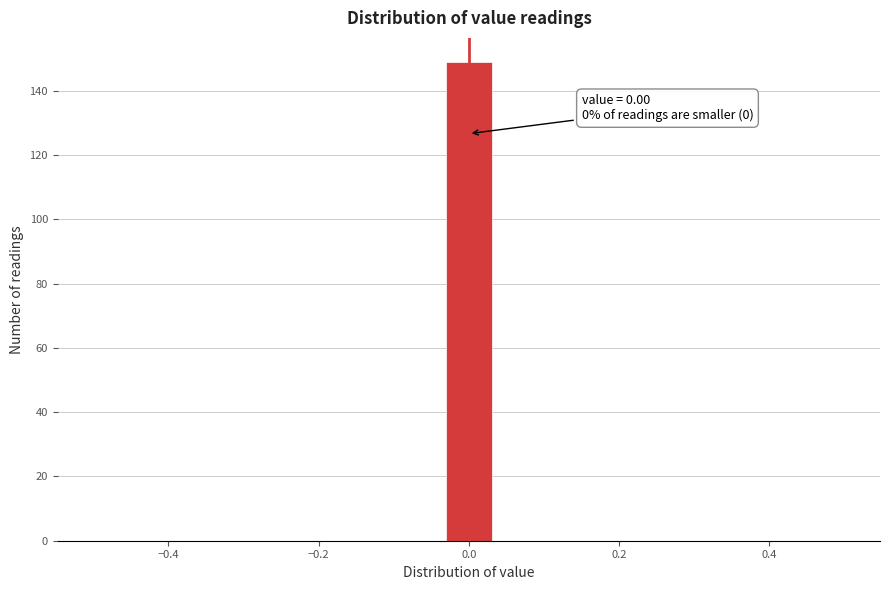

Around what value on the x-axis is the tallest bar? Give the approximate position of its centre, as read against the axis.

0.00